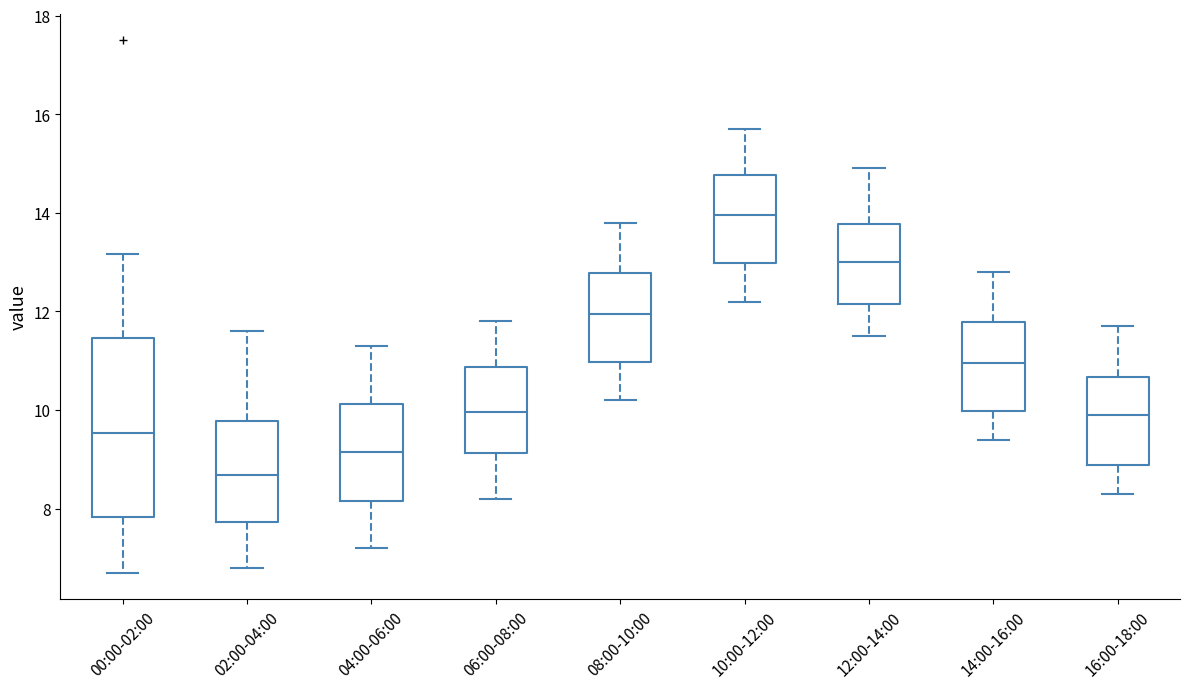

Which box is the tallest, from its lower edge to its upper edge?

00:00-02:00